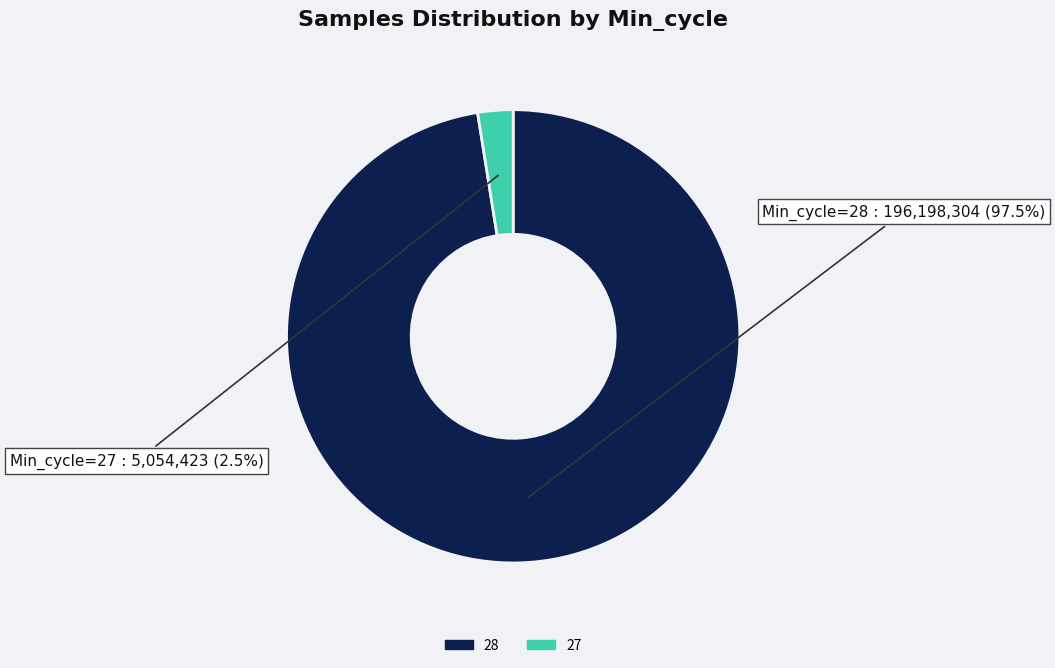

The 28 slice represents 8% of the pie. True or false?

False